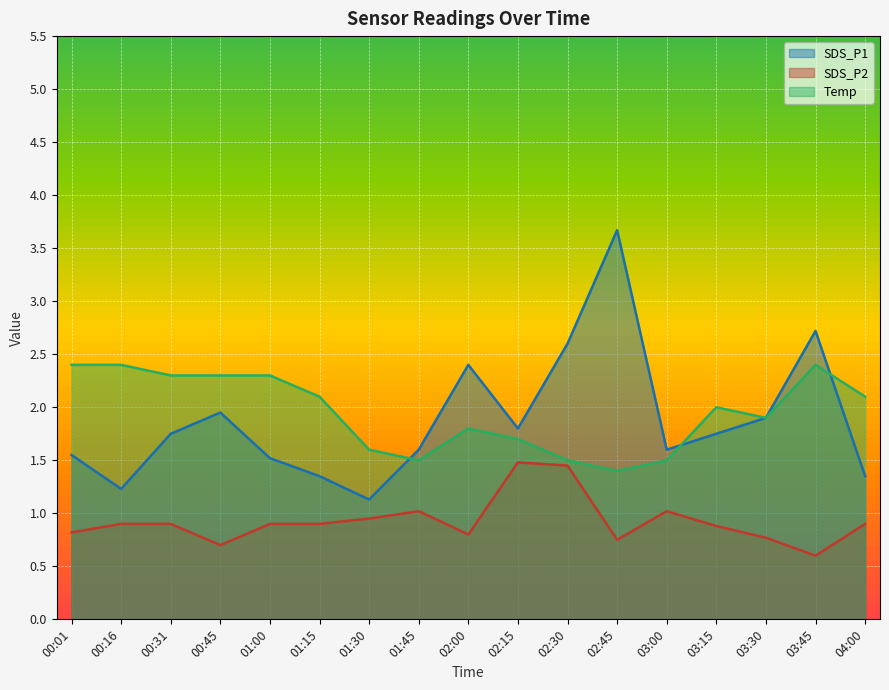

Which has a higher value, 03:15 or 01:45?

03:15